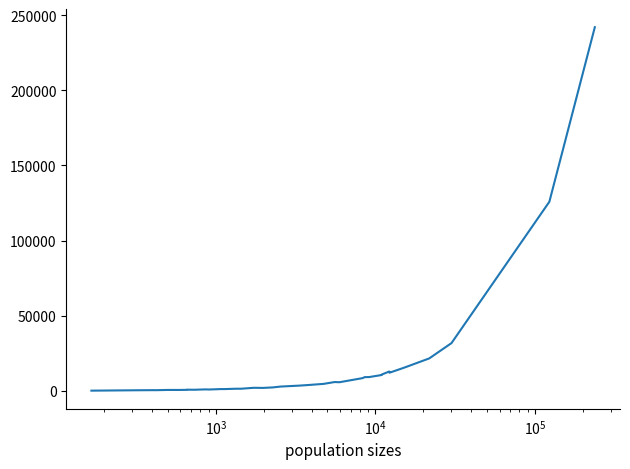

What is the maximum value shown in the chart?

242063